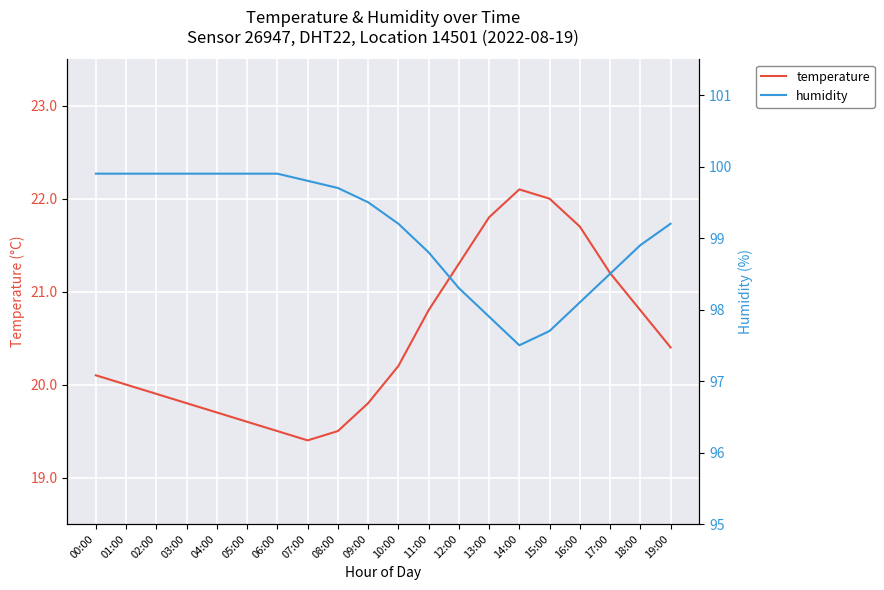

At which label does temperature reach its minimum?

07:00